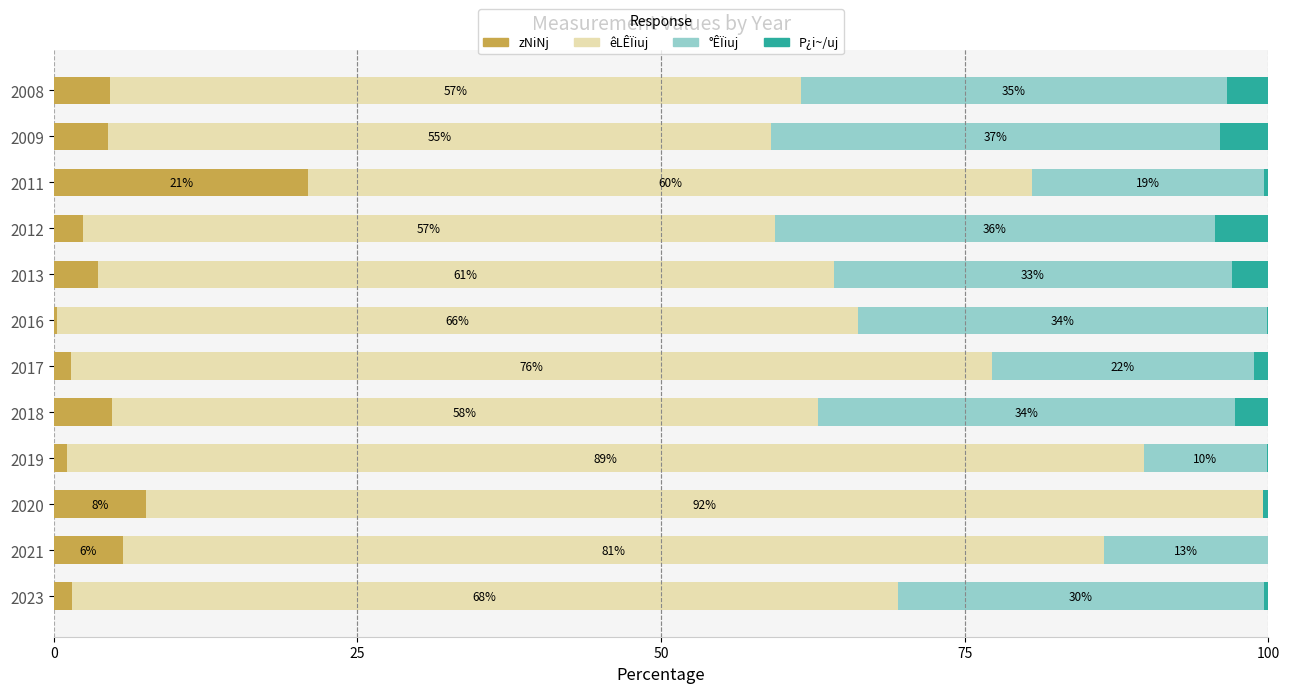

At which label is zNiNj closest to 10?

2020